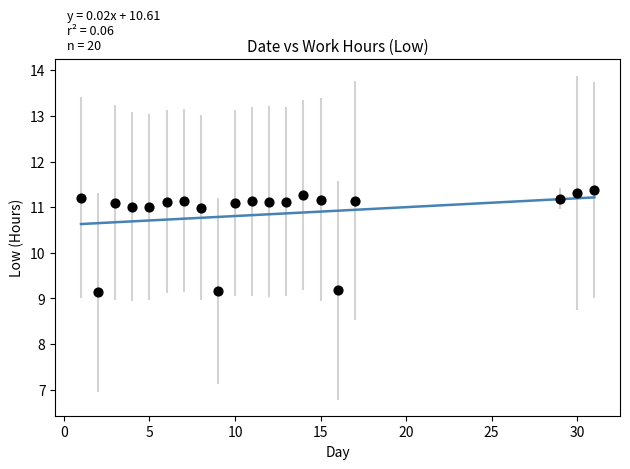

What is the range of X values (max minus min)?

30.0